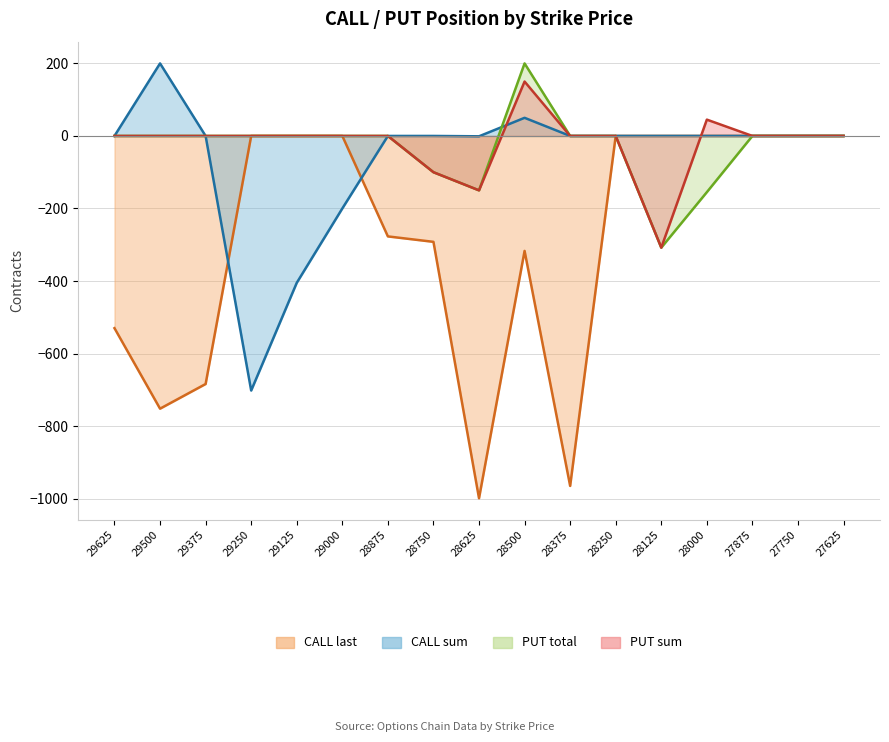

Read the CALL last value at 29500, to the nearest 100.

-800